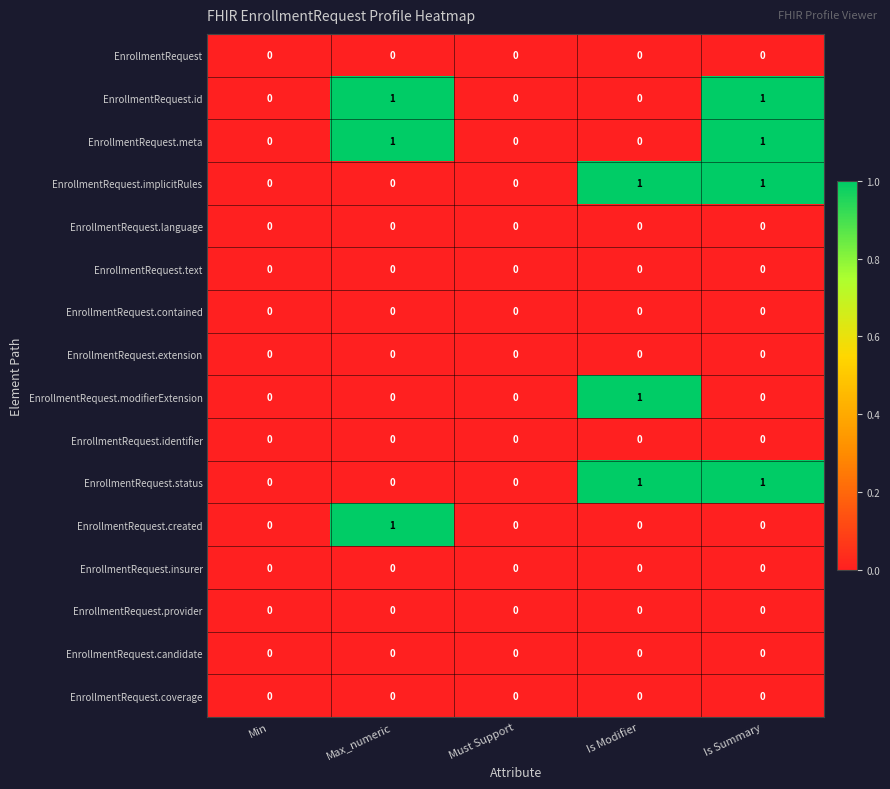

True or false: EnrollmentRequest has a value of 0 at Min.

True